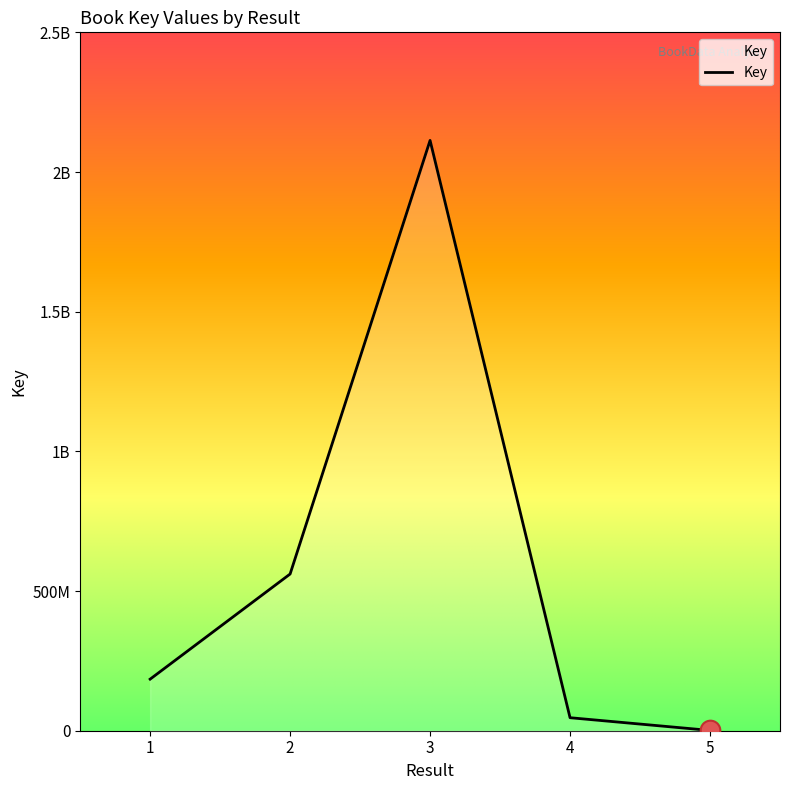

What is the ratio of the value at 4 to the value at 2?

0.1